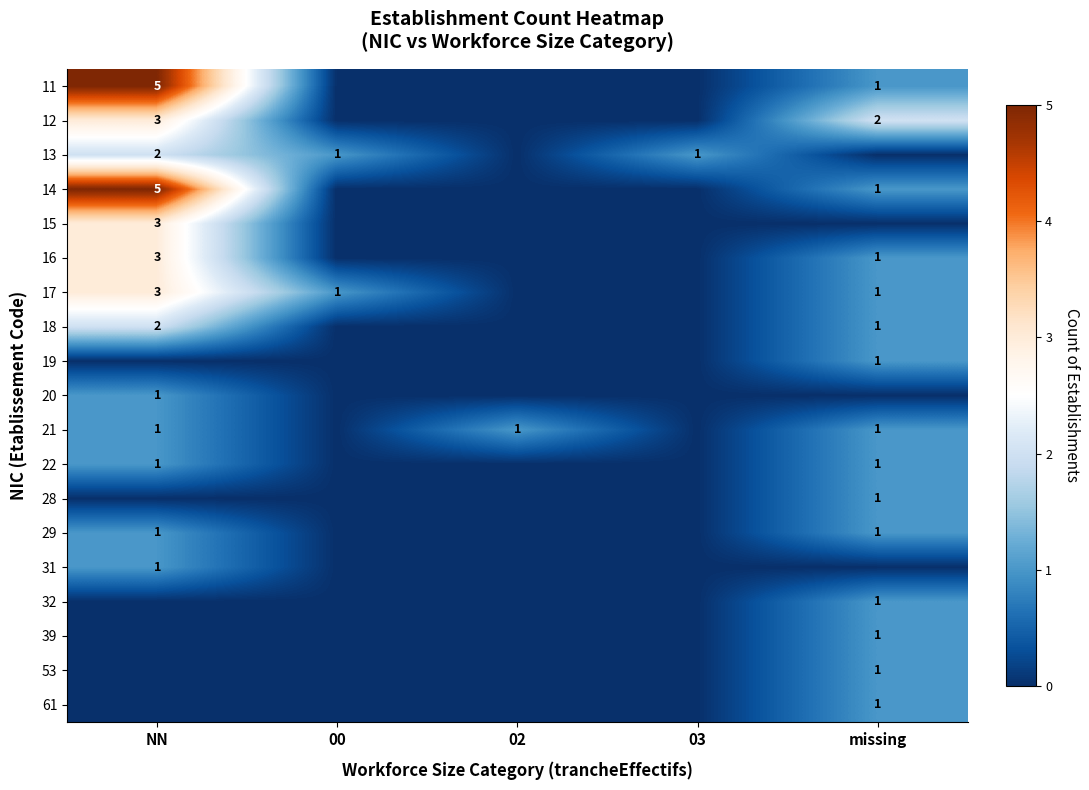

Is it true that 11 equals 2 at missing?

False